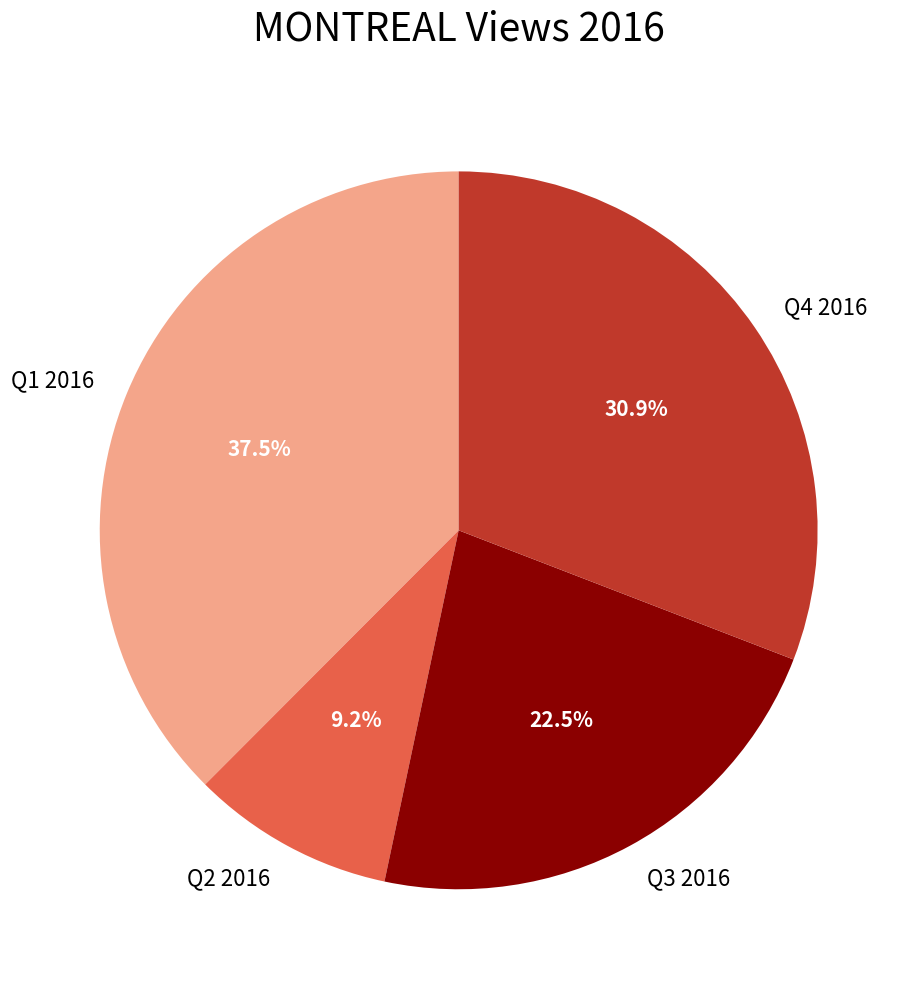

How many slices are in this pie chart?

4